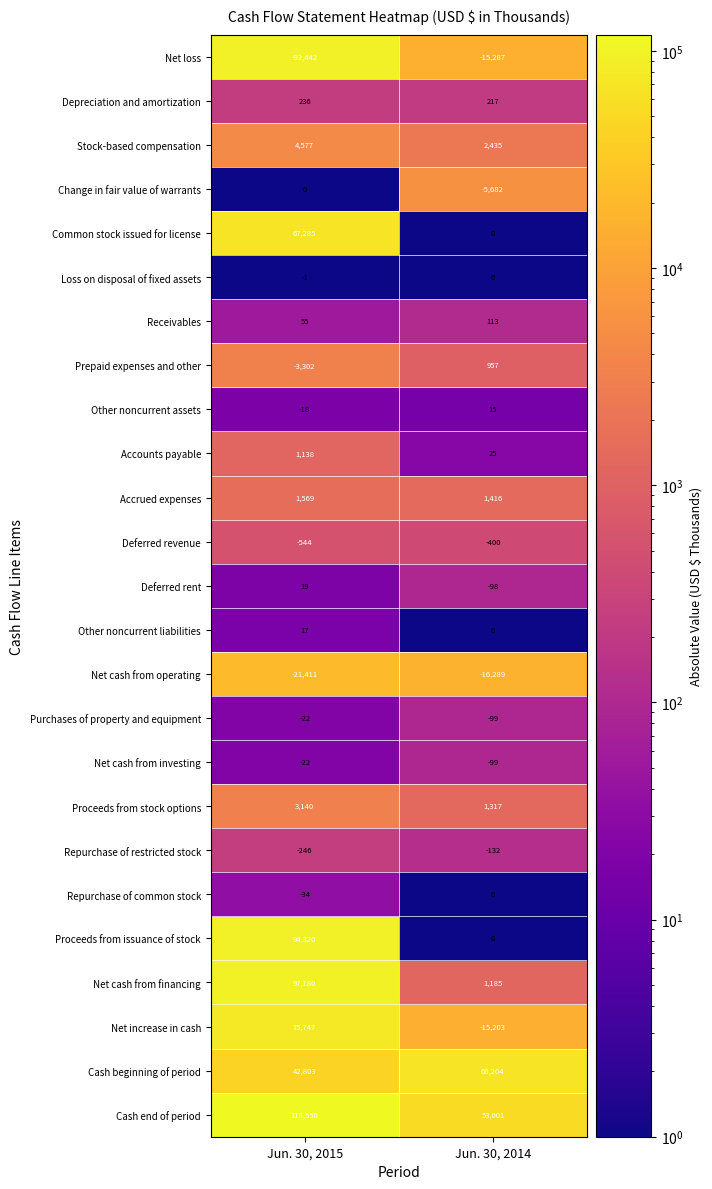

What is the total value across all series at Jun. 30, 2014?

75596